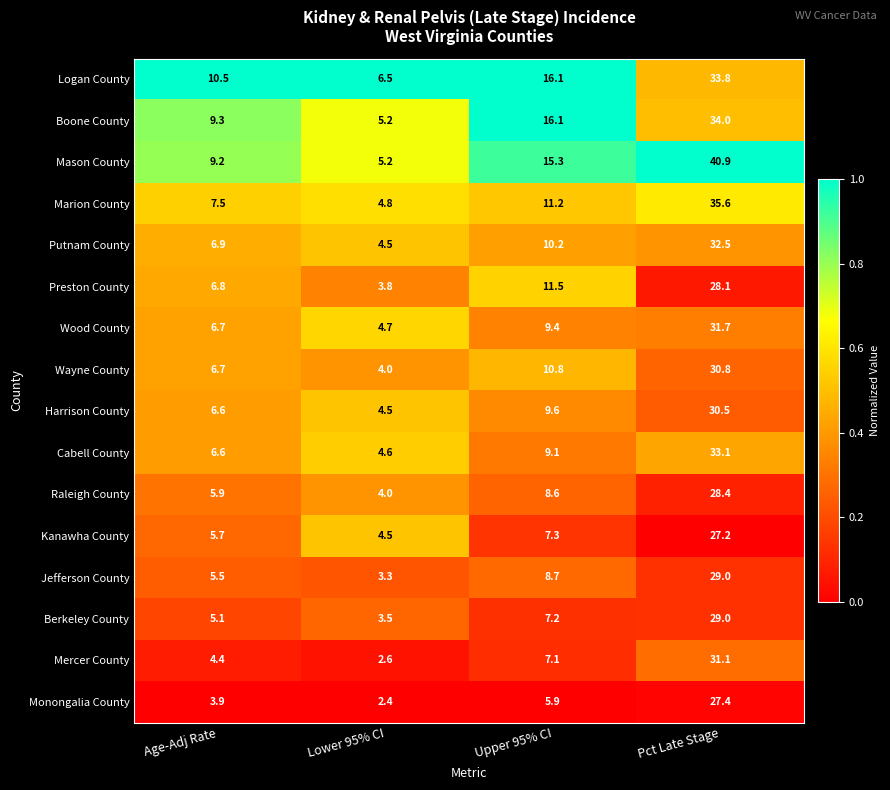

What is the spread (max minus min) of values at Pct Late Stage?

13.7